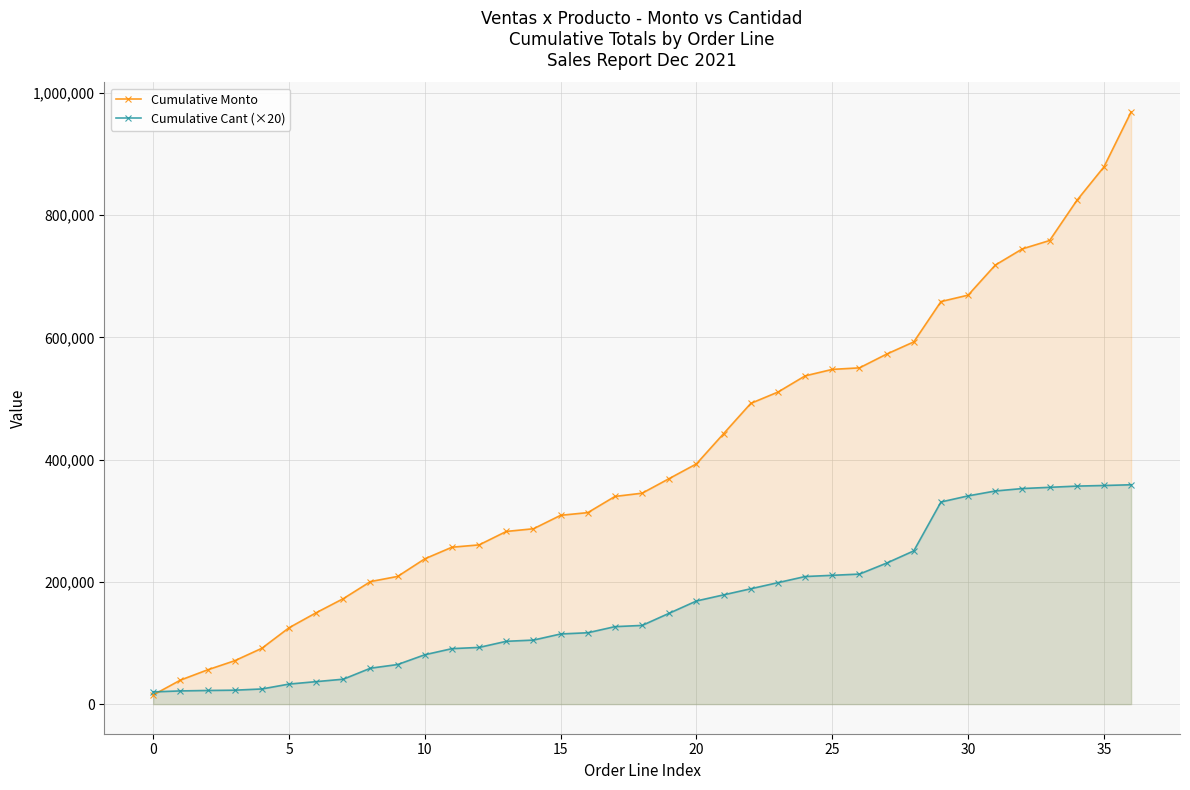

What is the label of the 5th point from the right?

32